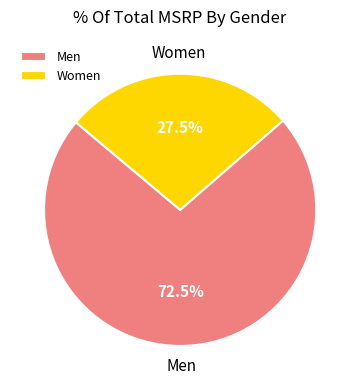

Combined, do Men and Women account for over 50%?

Yes